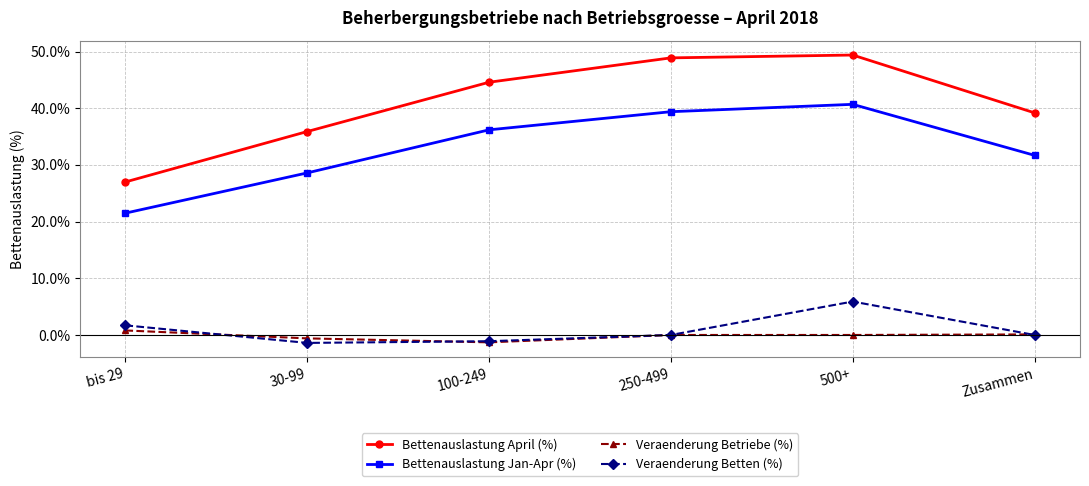

What is the sum of the Bettenauslastung April (%) values at bis 29 and 30-99?

62.9